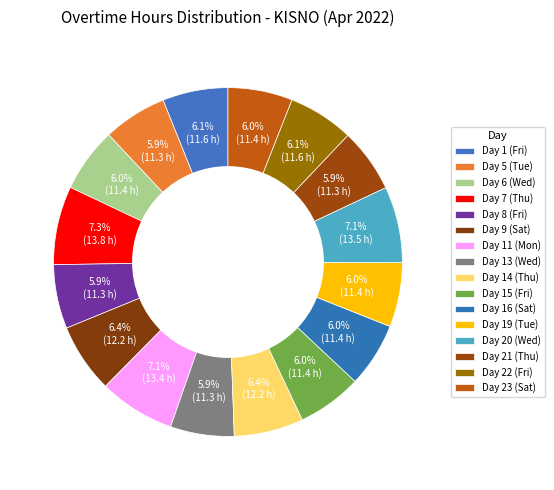

Approximately how many times larger is the value at Day 13 (Wed) compared to Day 9 (Sat)?

0.9